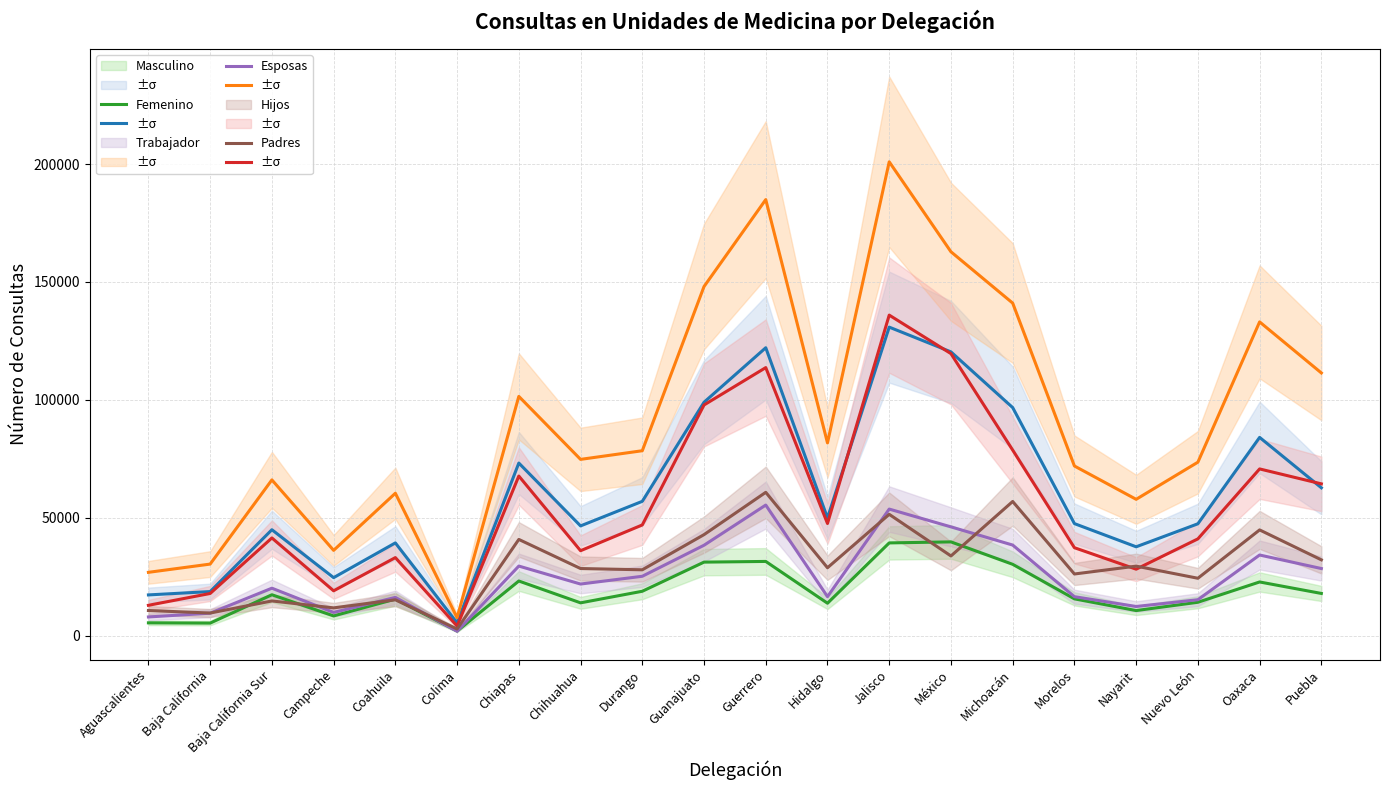

The value of Padres at Oaxaca is 44798. True or false?

True